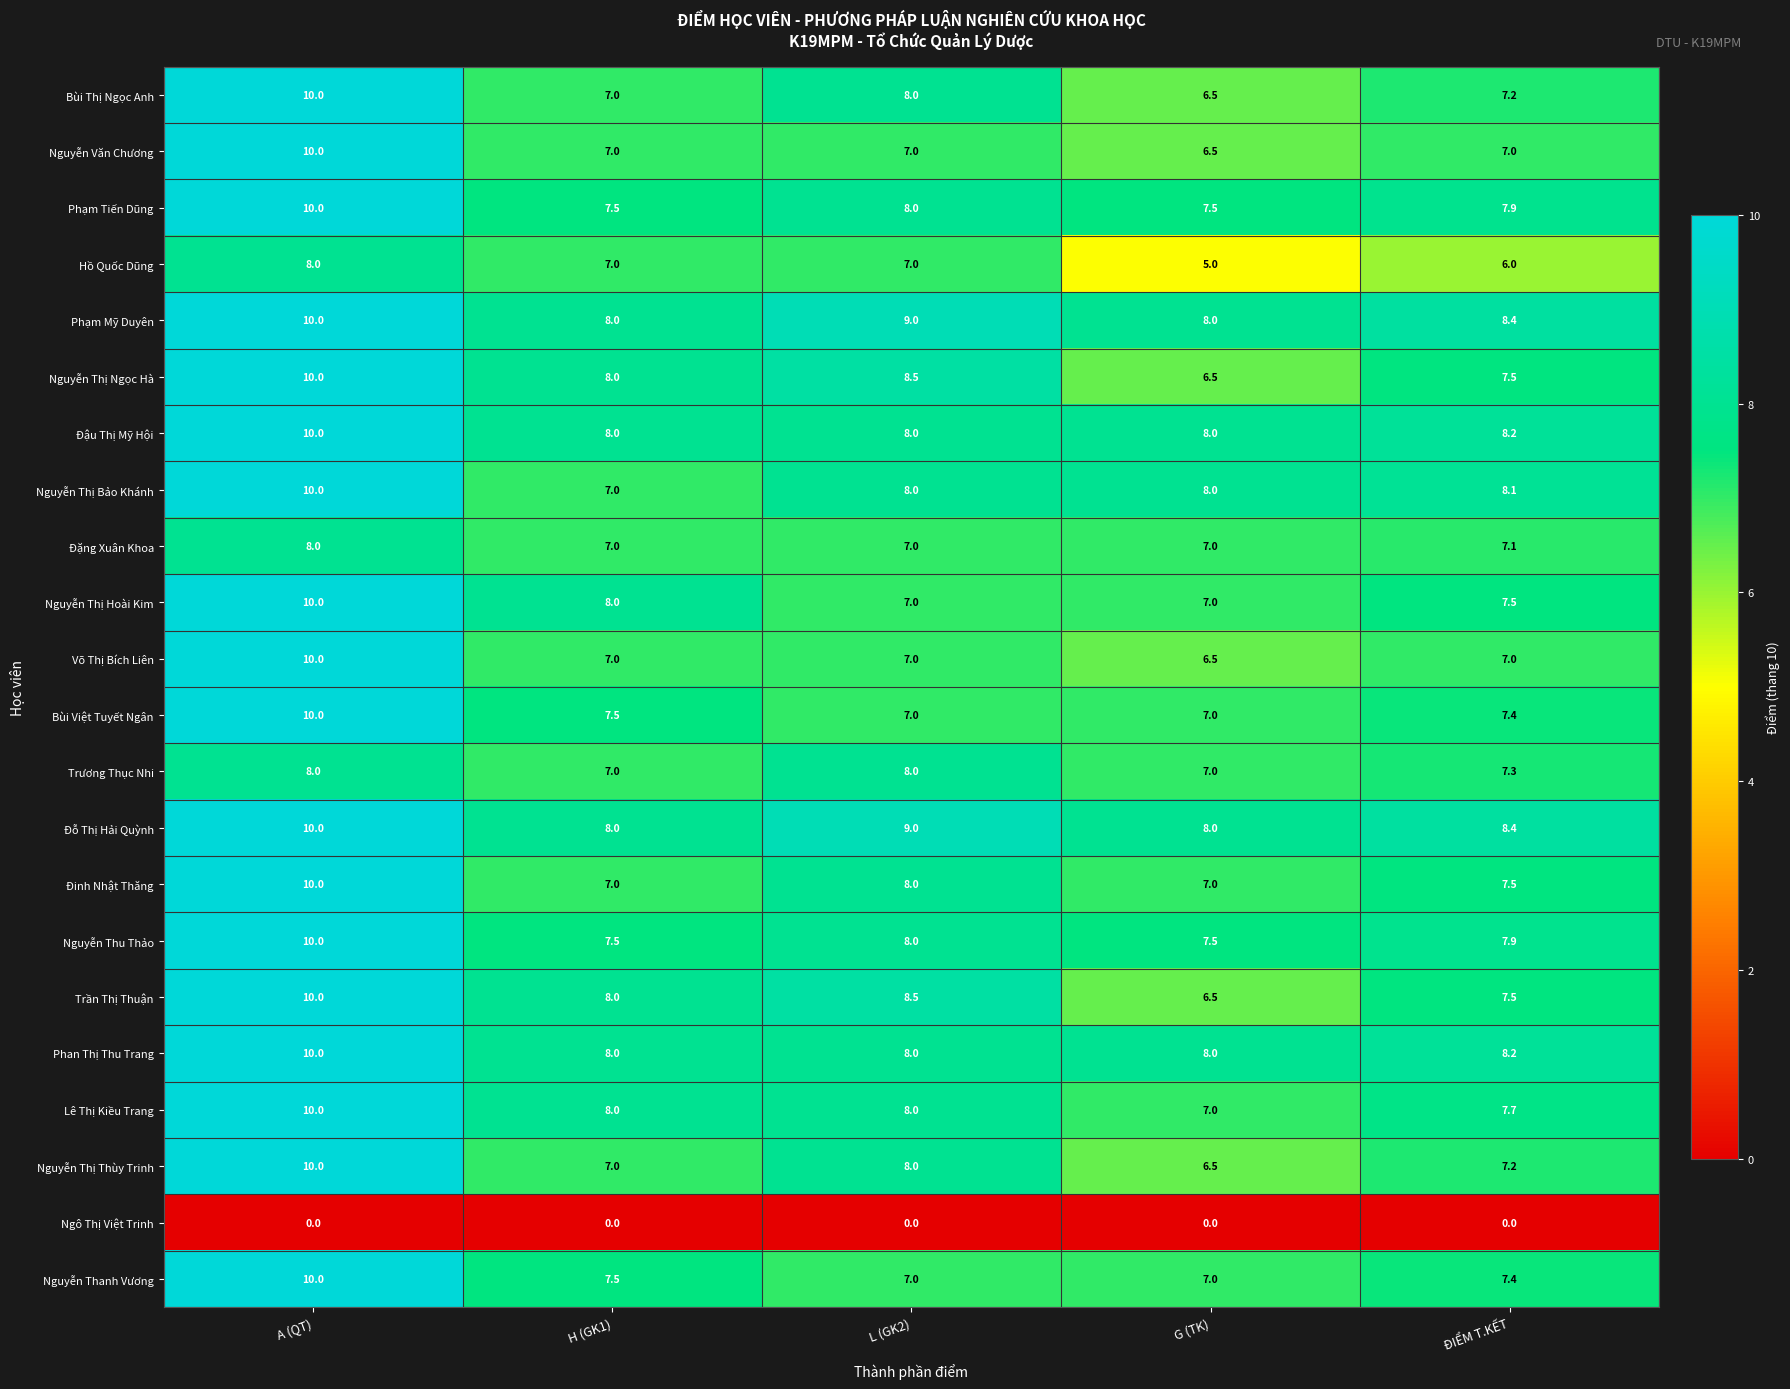

At which label does Nguyễn Thị Thùy Trinh reach its minimum?

G (TK)